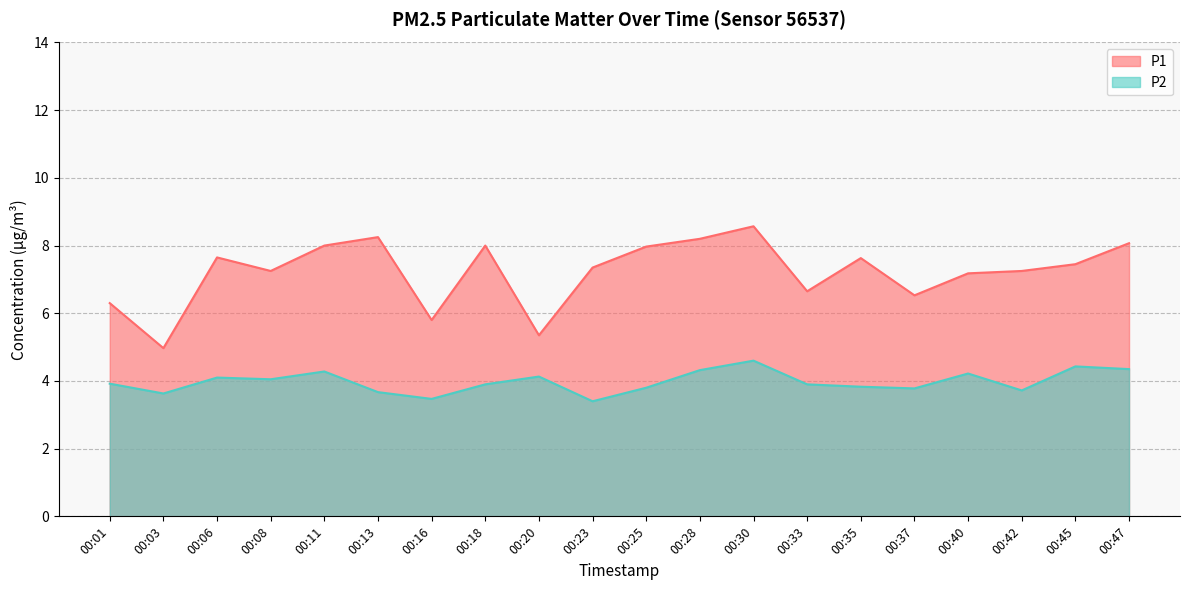

List the labels in order of P2 value, smallest first.

00:23, 00:16, 00:03, 00:13, 00:42, 00:37, 00:25, 00:35, 00:18, 00:33, 00:01, 00:08, 00:06, 00:20, 00:40, 00:11, 00:28, 00:47, 00:45, 00:30